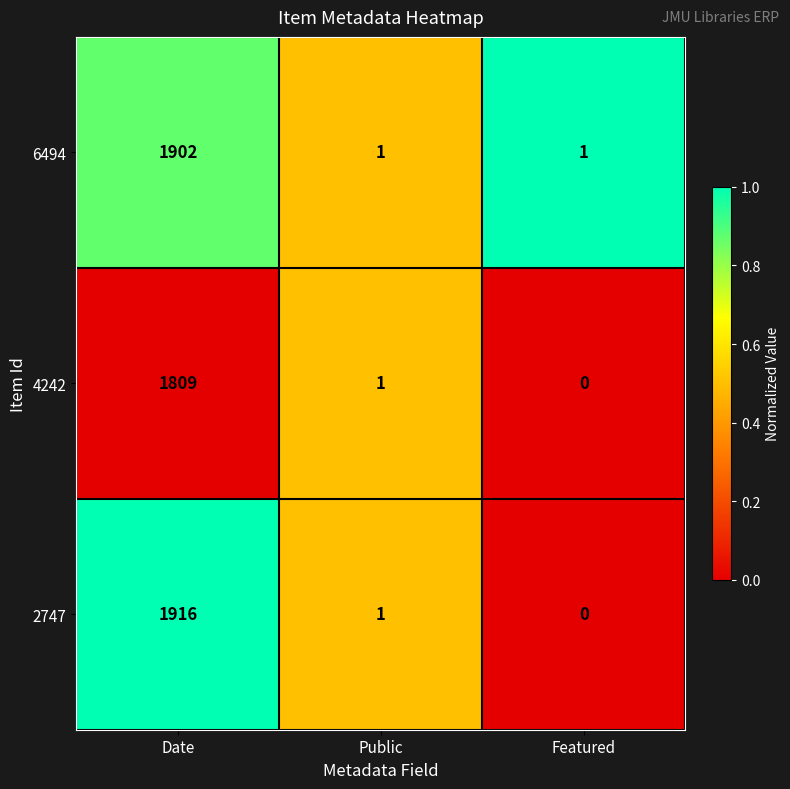

How many values in the 4242 series are below 1?

1